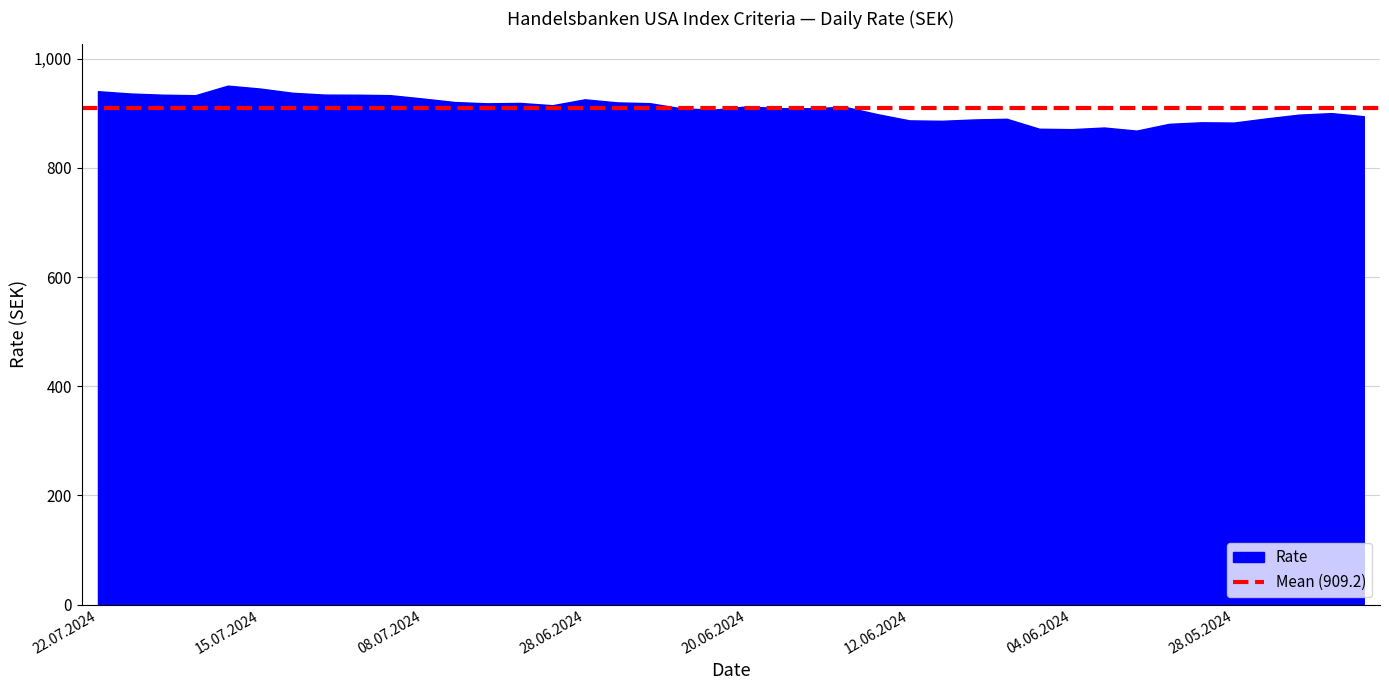

What is the label of the 16th point from the right?

13.06.2024